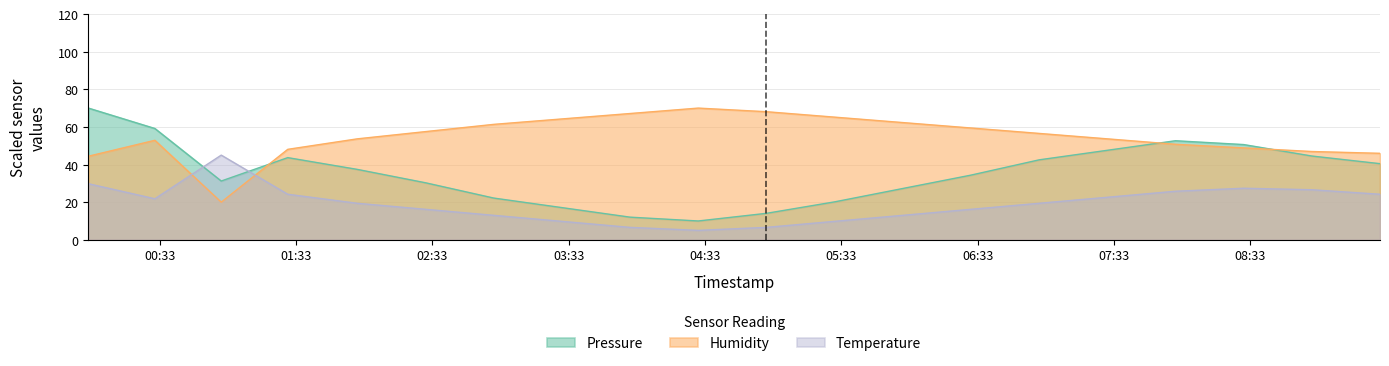

How many intersections are there between Pressure and Temperature?

2